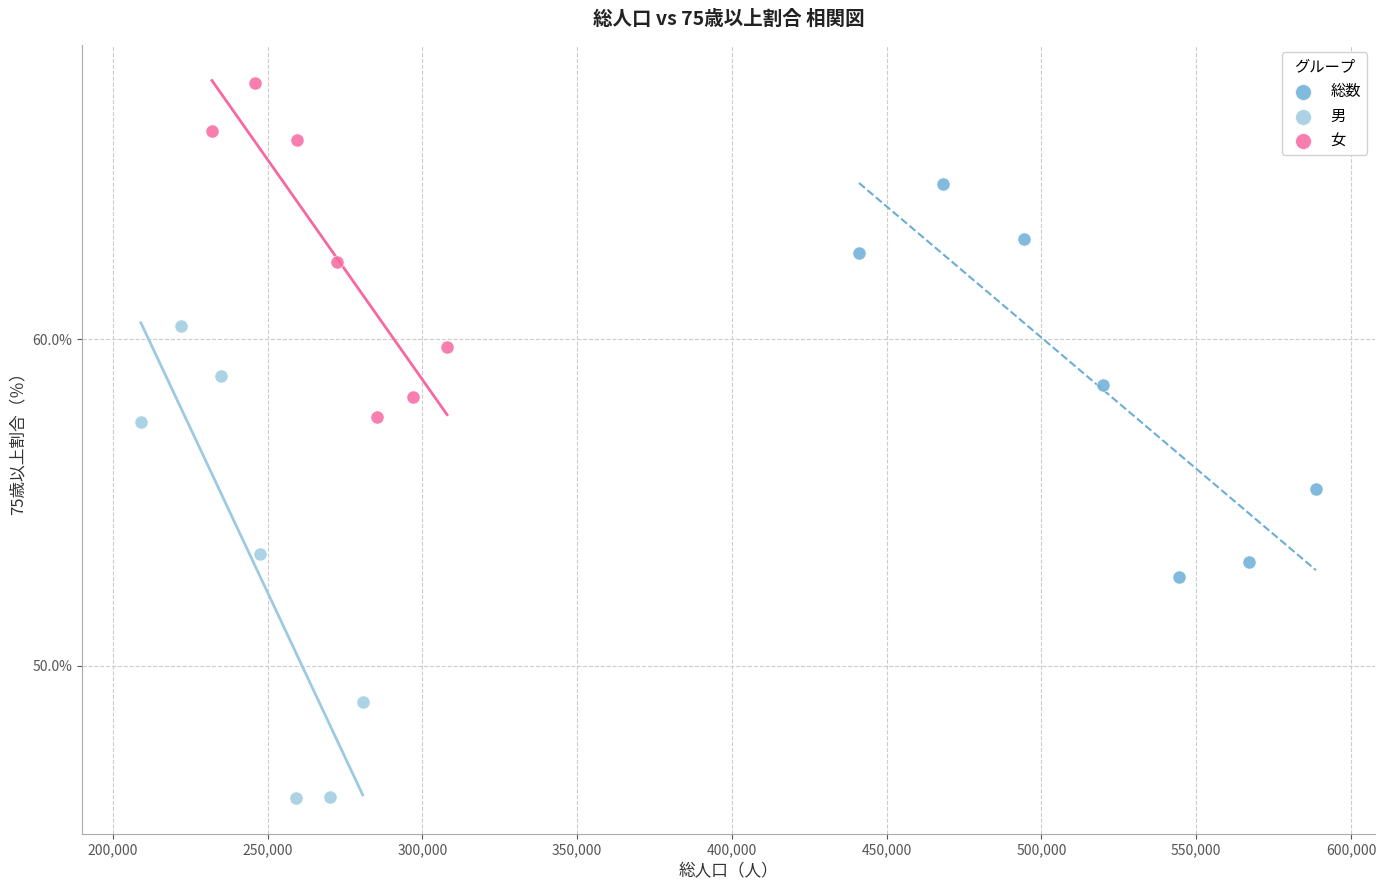

Which series contains the lowest Y value?

男